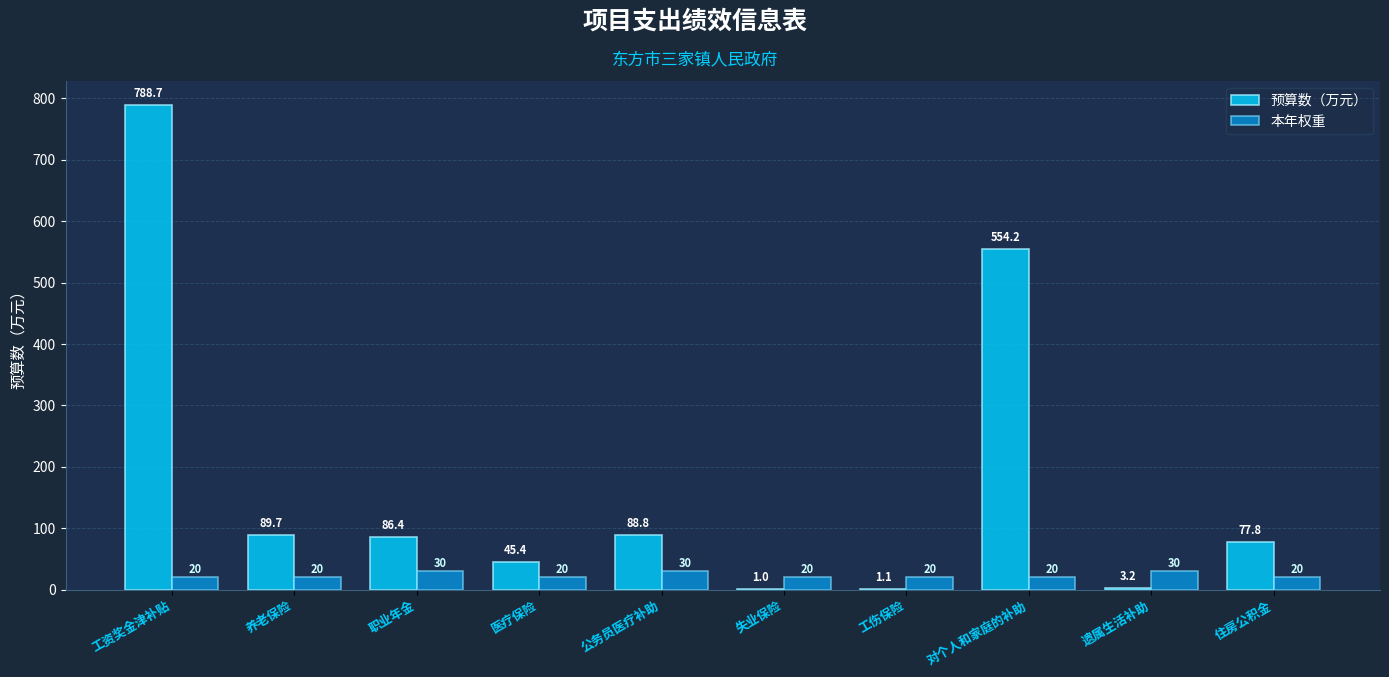

Are the bars grouped side by side (vs. stacked)?

Yes